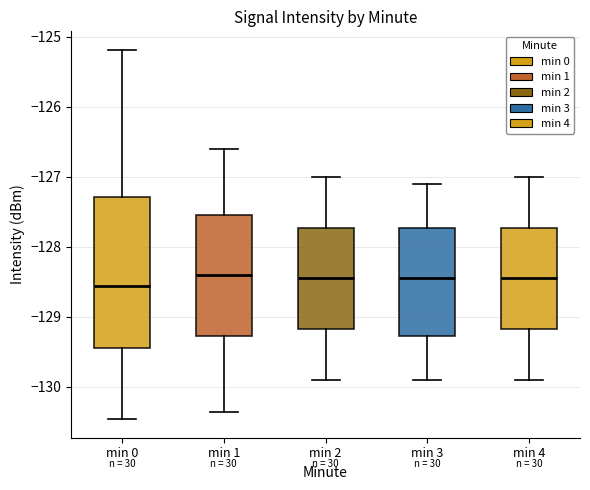

Which box is the tallest, from its lower edge to its upper edge?

min 0